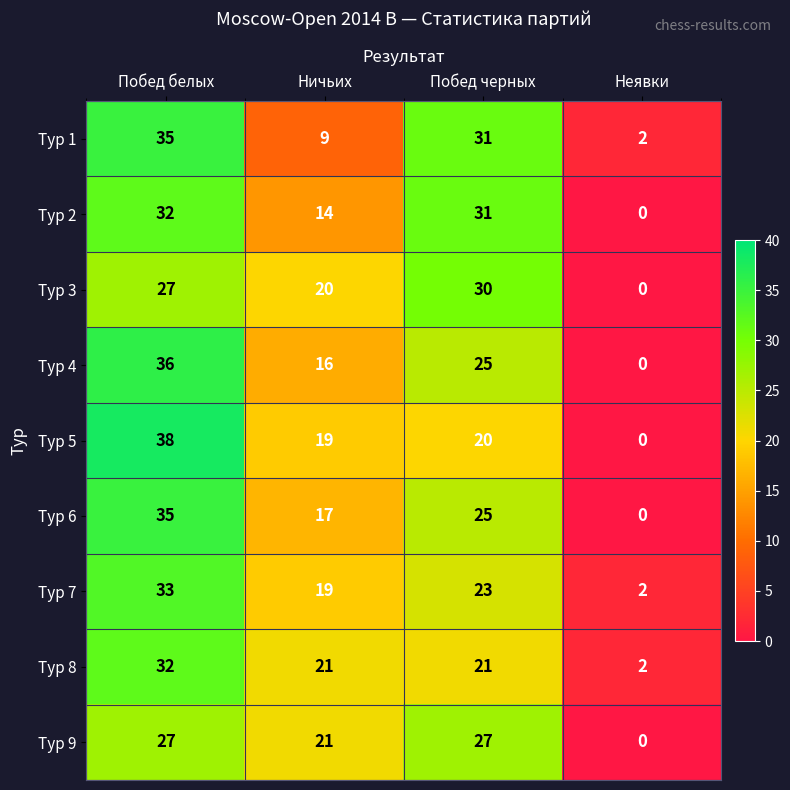

What is the difference between the maximum and second lowest values in the Тур 5 series?

19